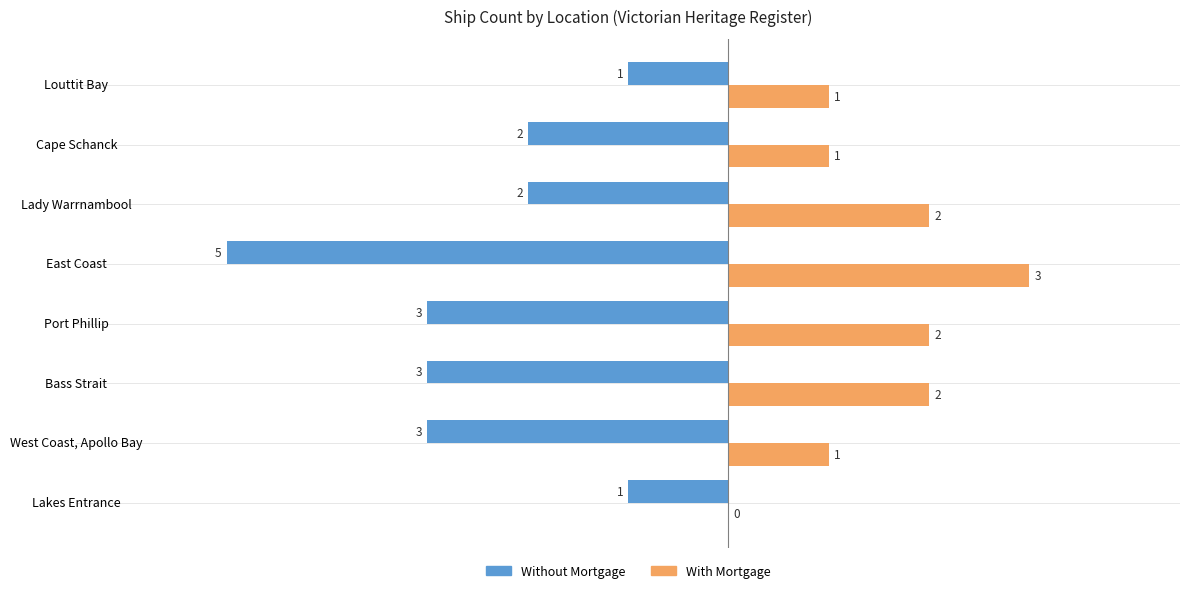

What is the approximate value of Without Mortgage at Port Phillip?

-3